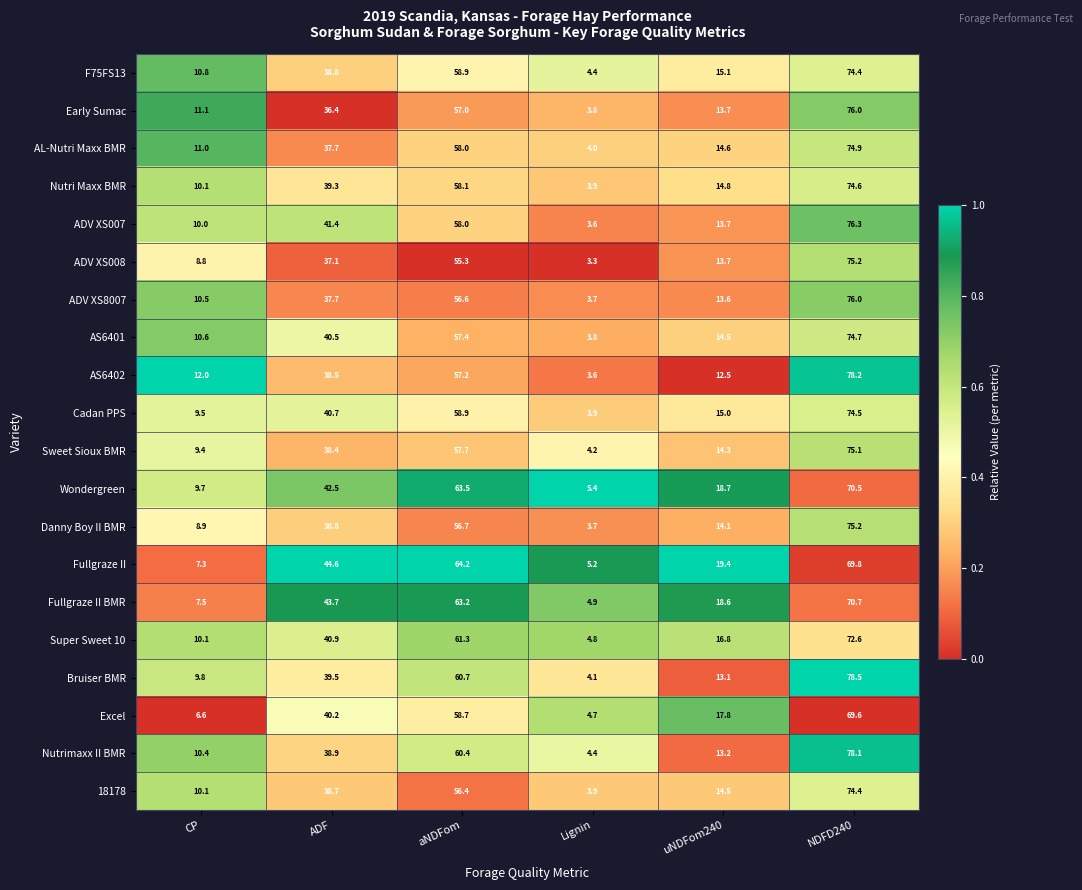

What is the total value across all series at CP?

194.2